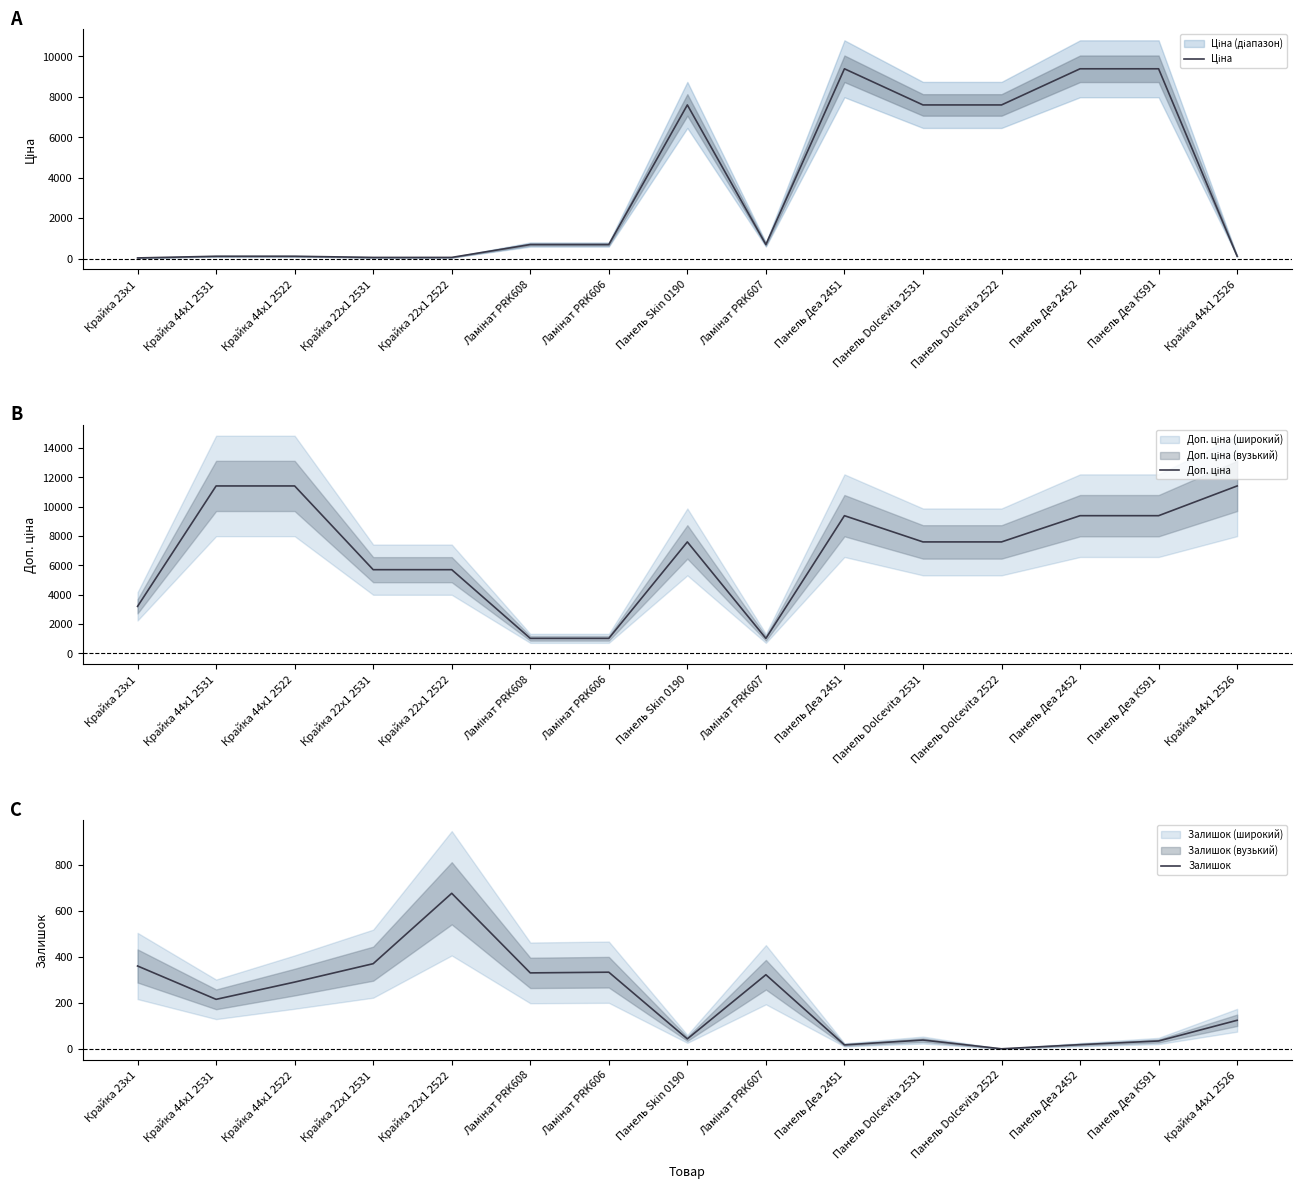

At which category is the sum across all series the highest?

Панель Деа К591